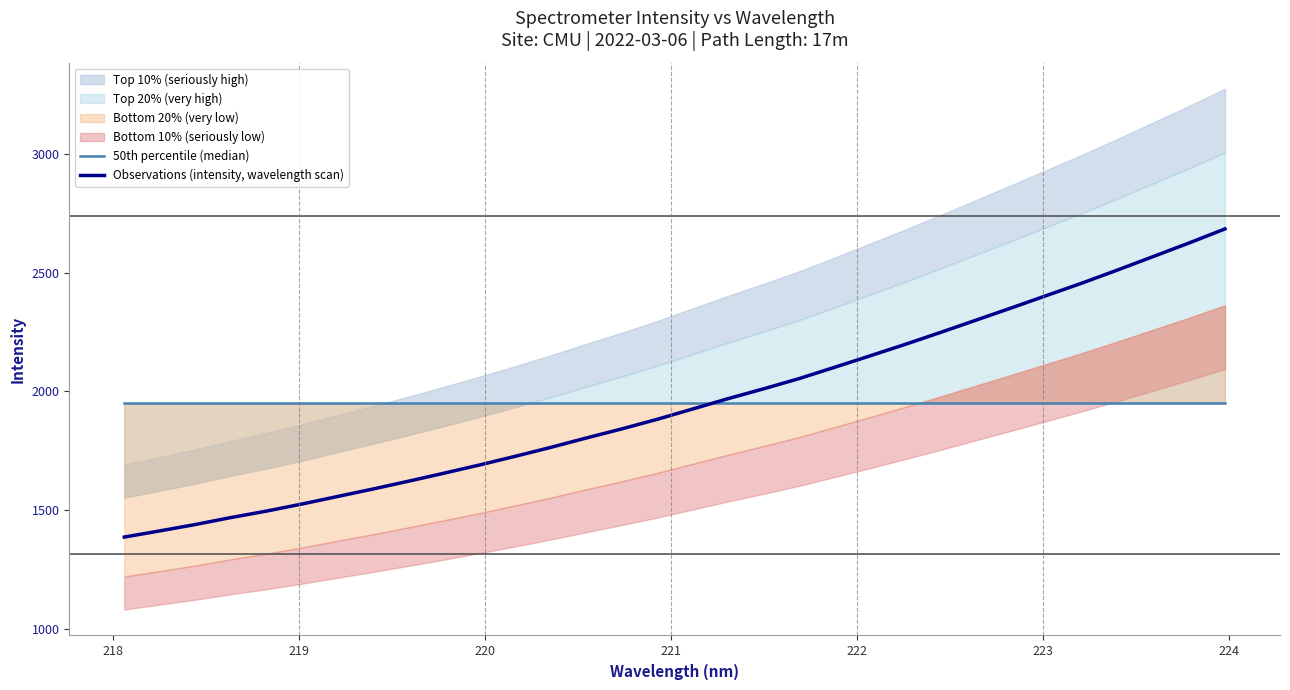

How many intersections are there between 50th percentile (median) and Observations (intensity, wavelength scan)?

1